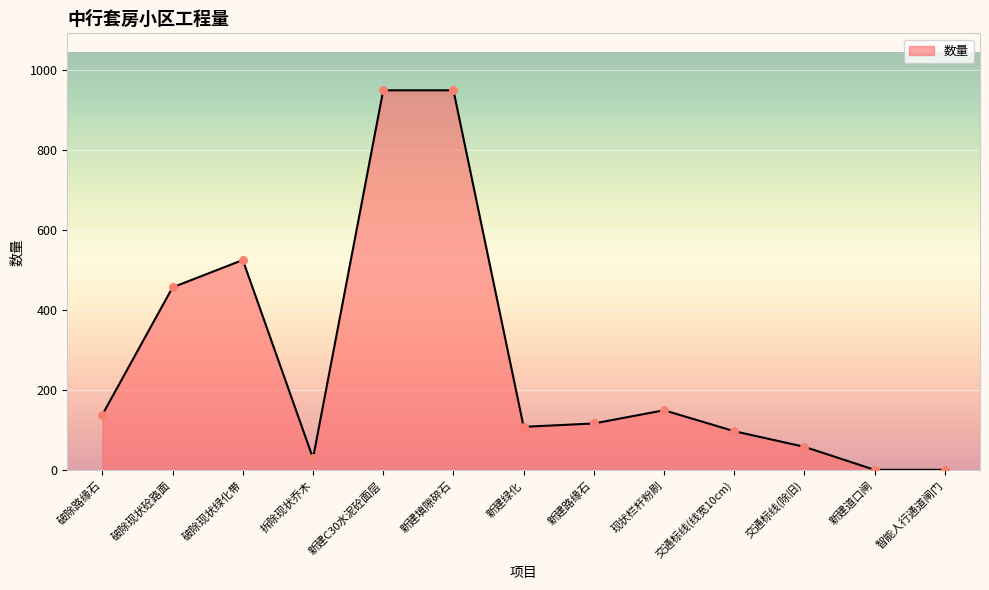

What is the change in value from 拆除现状乔木 to 新建绿化?

+78.6